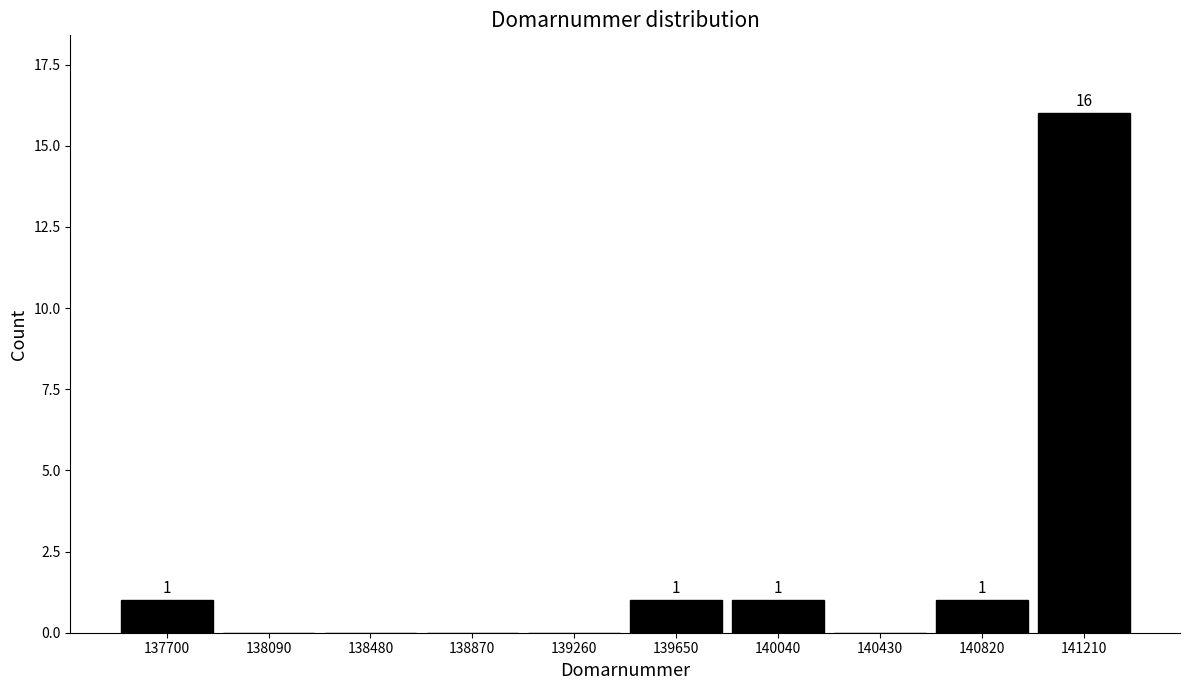

Reading right to left, extract all data points from this chart.

141210=16	140820=1	140430=0	140040=1	139650=1	139260=0	138870=0	138480=0	138090=0	137700=1